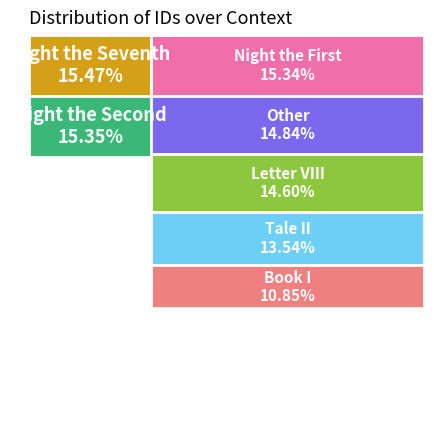

What is the largest slice in the pie chart?

Night the Seventh